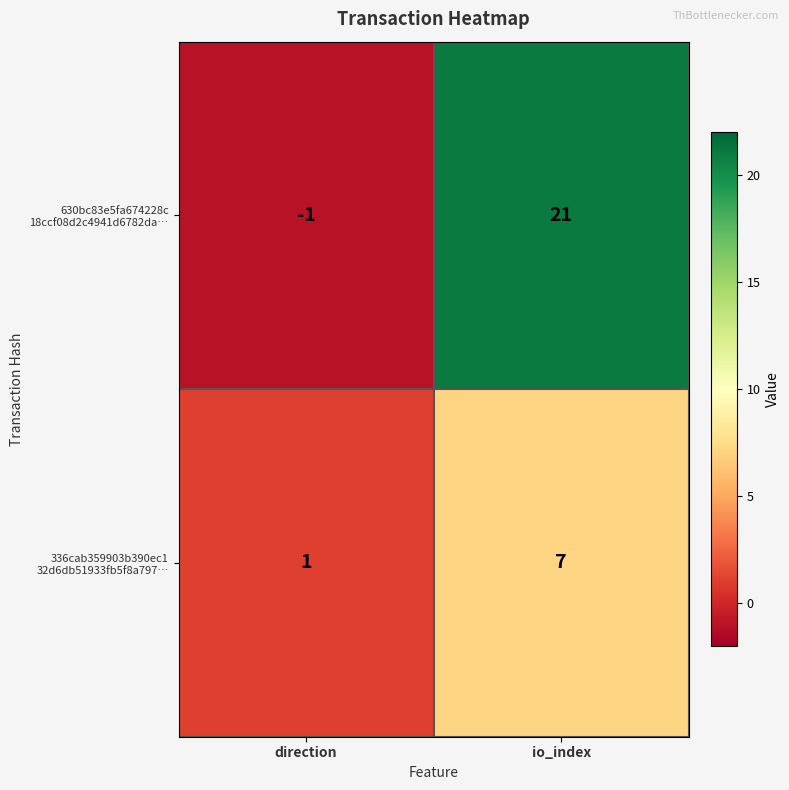

At which category is the sum across all series the highest?

io_index